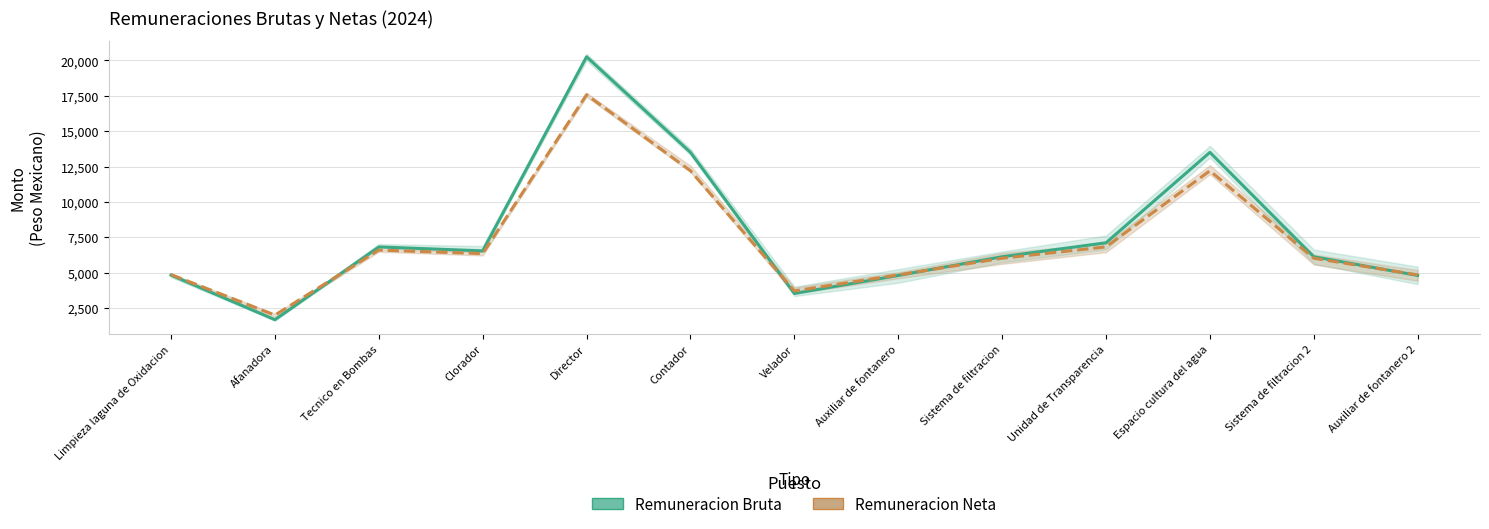

How many values in the Remuneracion Neta series exceed 6022?

6